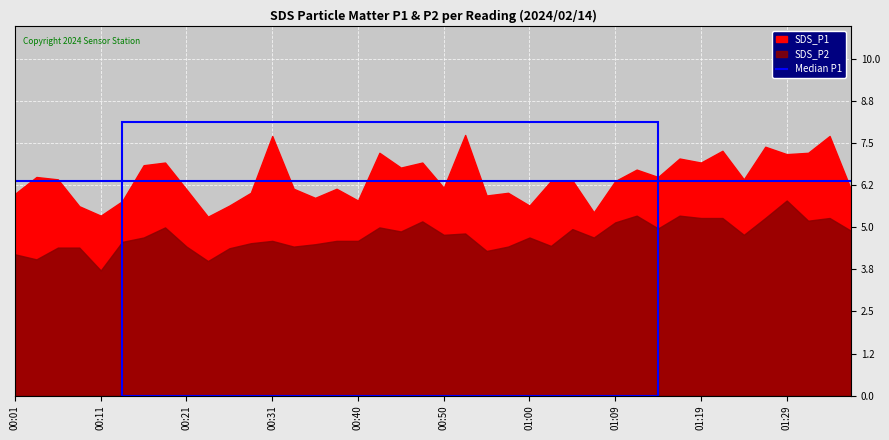

What is the difference between the maximum and second lowest values in the SDS_P1 series?

2.4